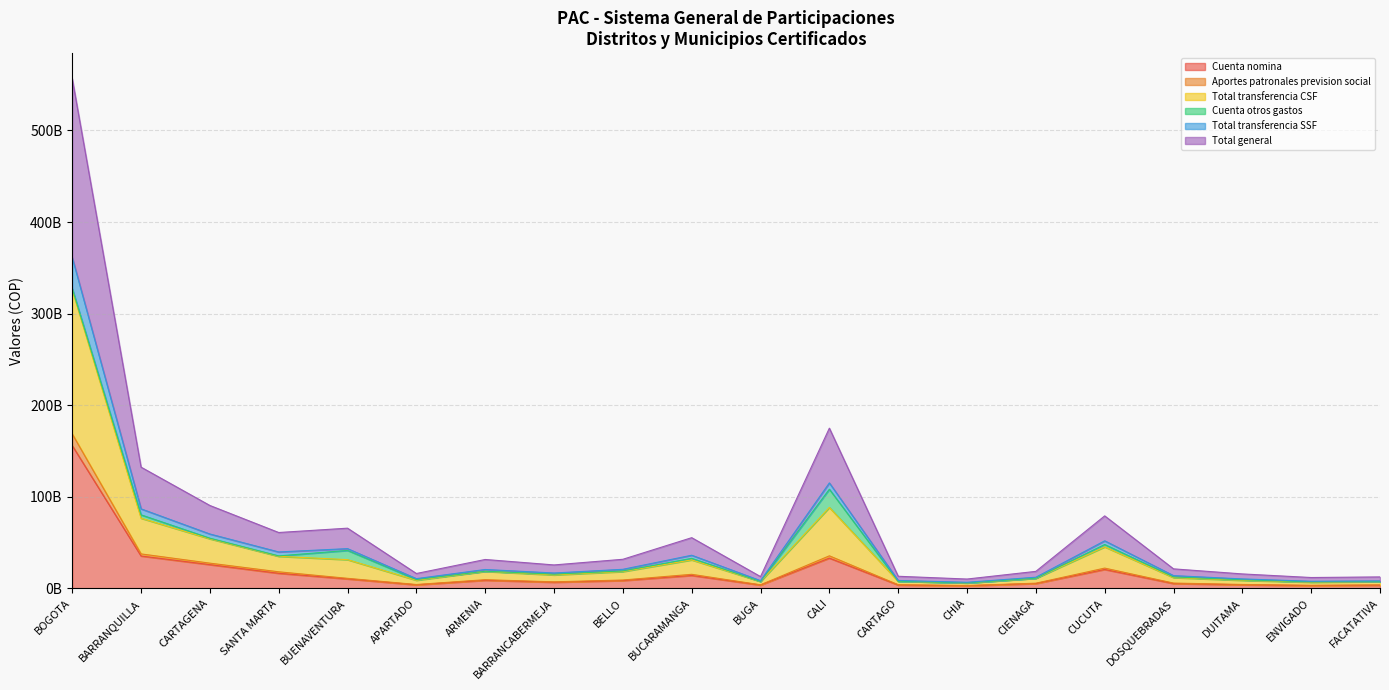

Does the chart display data point markers on the line(s)?

No